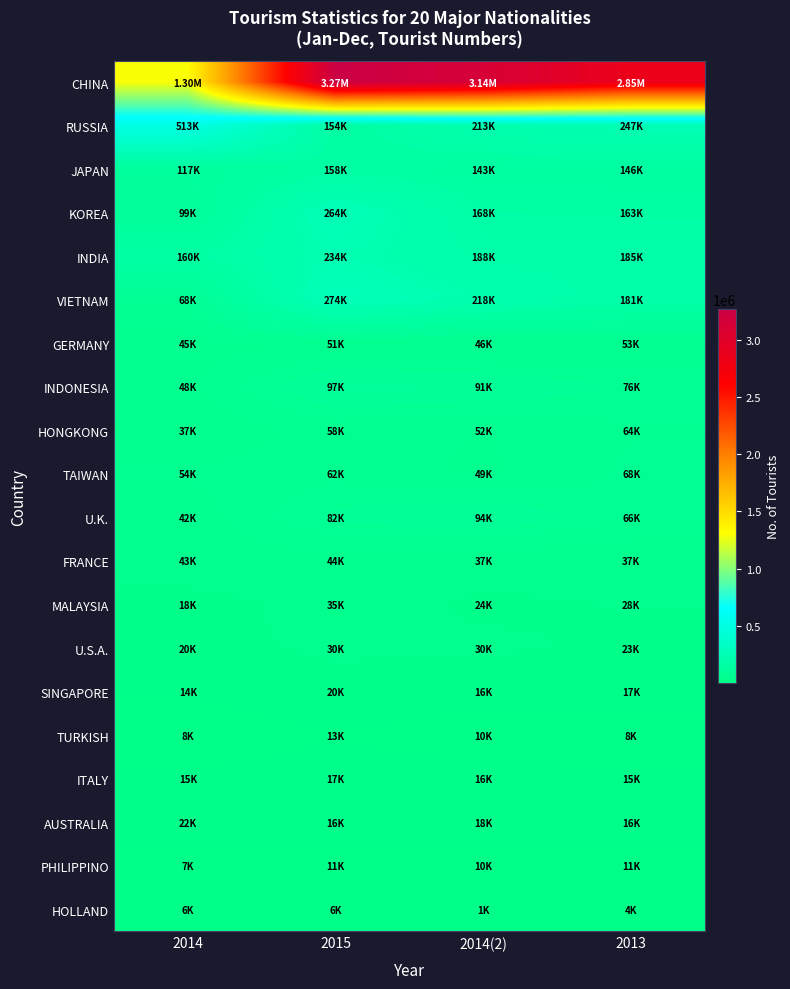

Between 2014(2) and 2013, which series saw the biggest shift?

CHINA